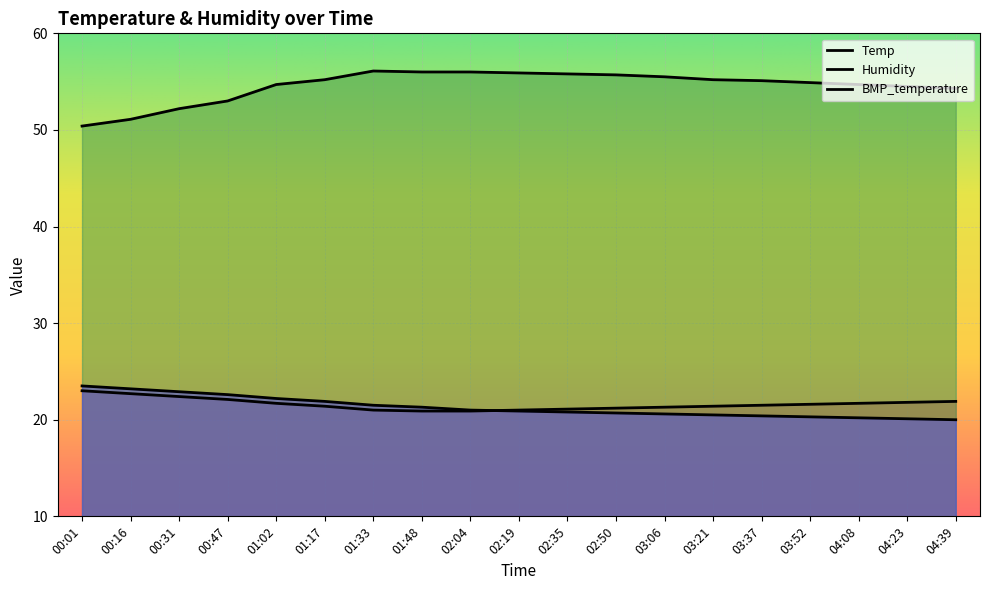

How many lines are shown in the chart?

3